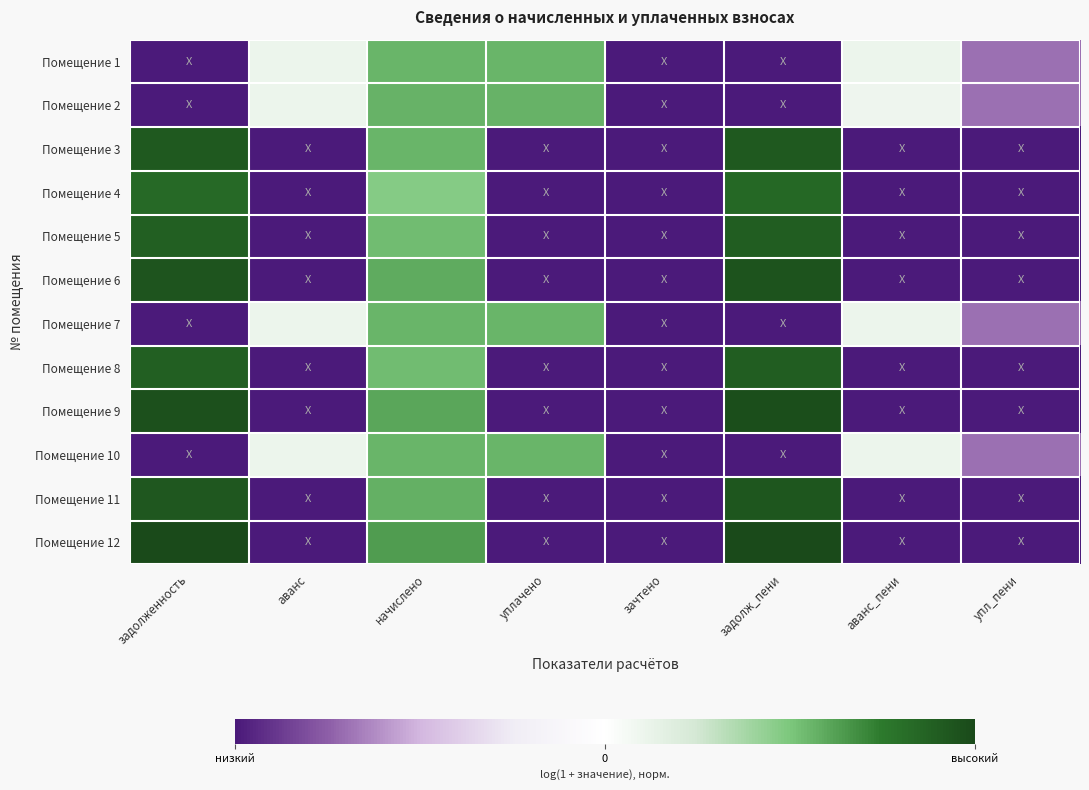

Which series changed the most between задолженность and уплачено?

Помещение 12